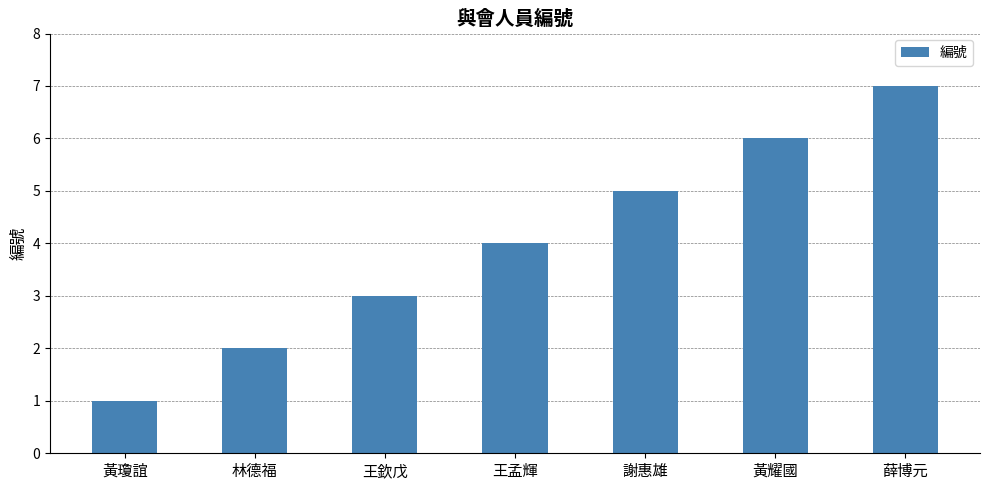

Read the value at 薛博元.

7